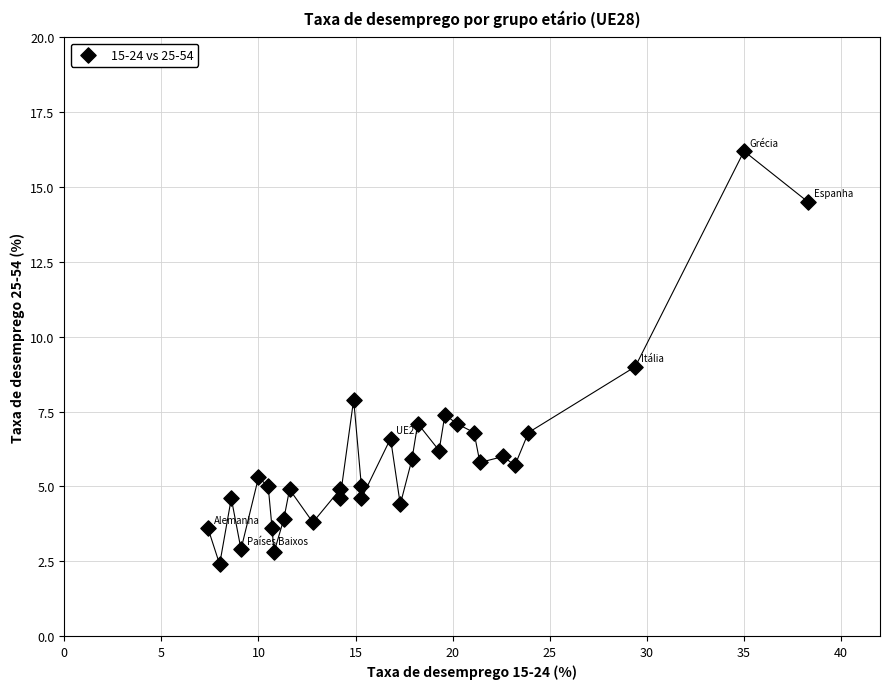

What is the range of X values (max minus min)?

30.9